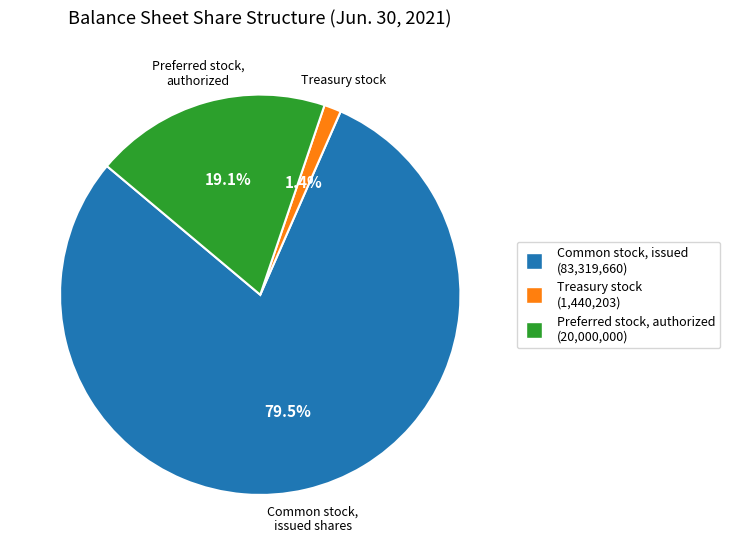

To the nearest percent, what is the difference between the largest and smallest slice percentages?

78%